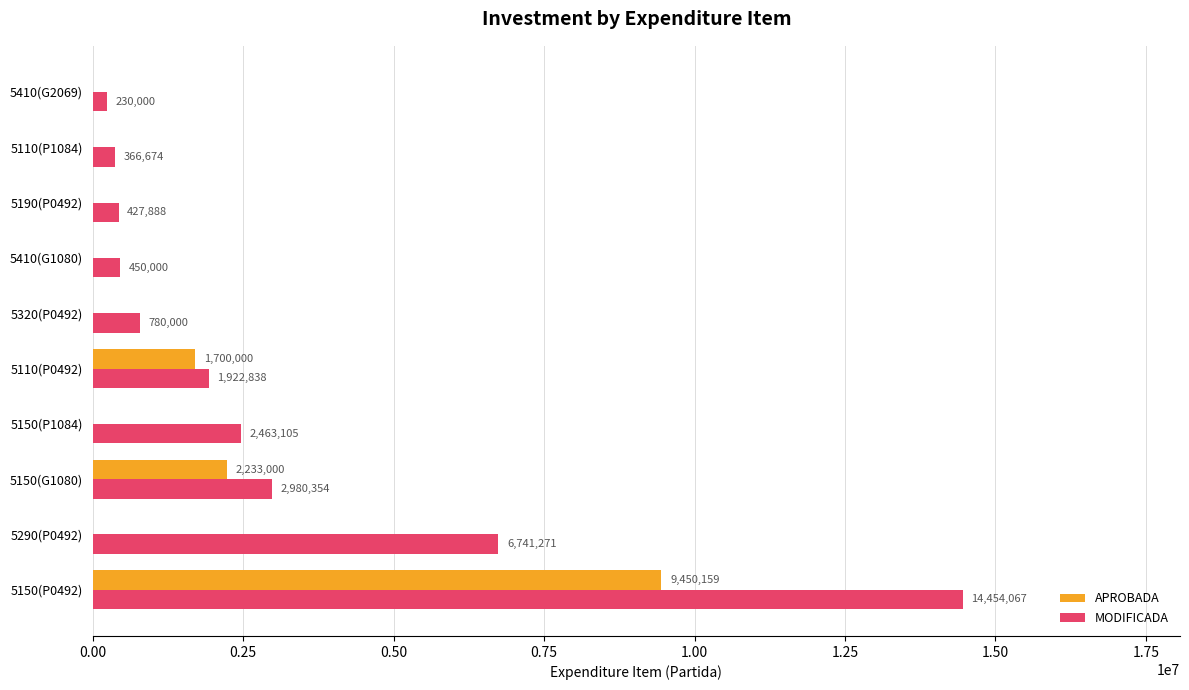

The value of MODIFICADA at 5320(P0492) is 780000.0. True or false?

True